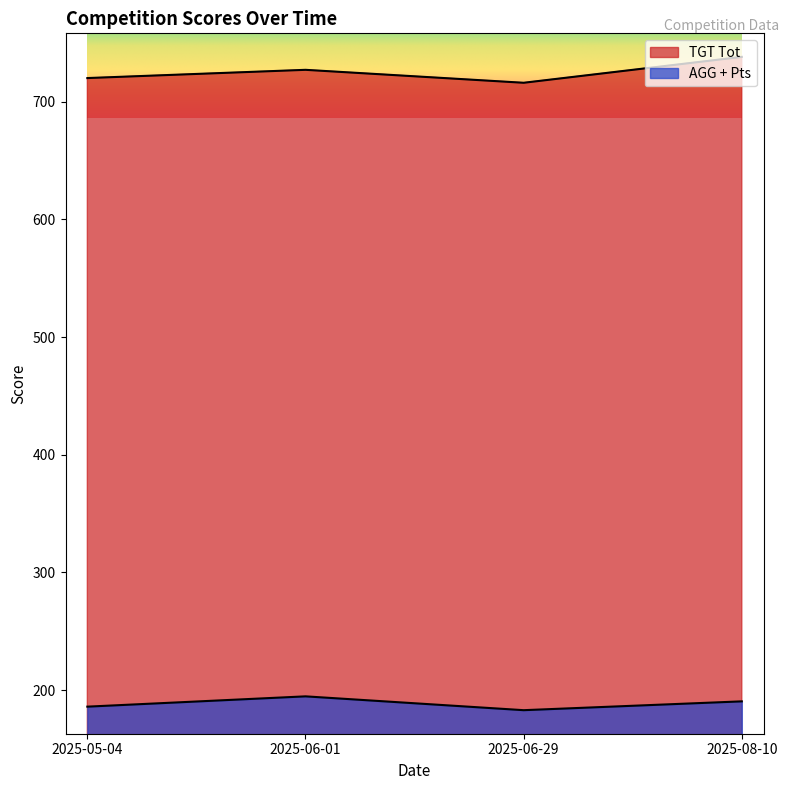

What is the average value of the TGT Tot series?

725.2